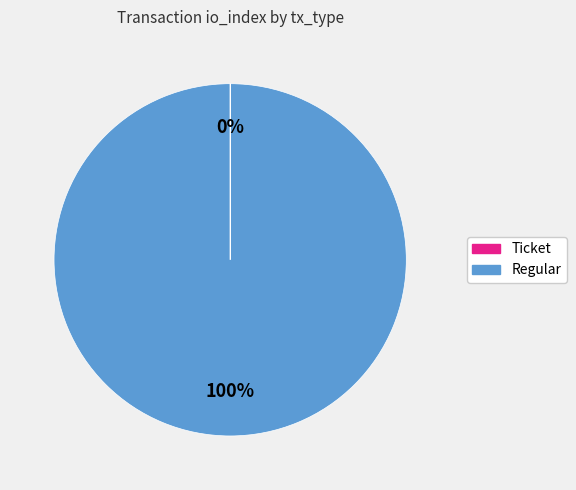

What is the majority slice?

Regular